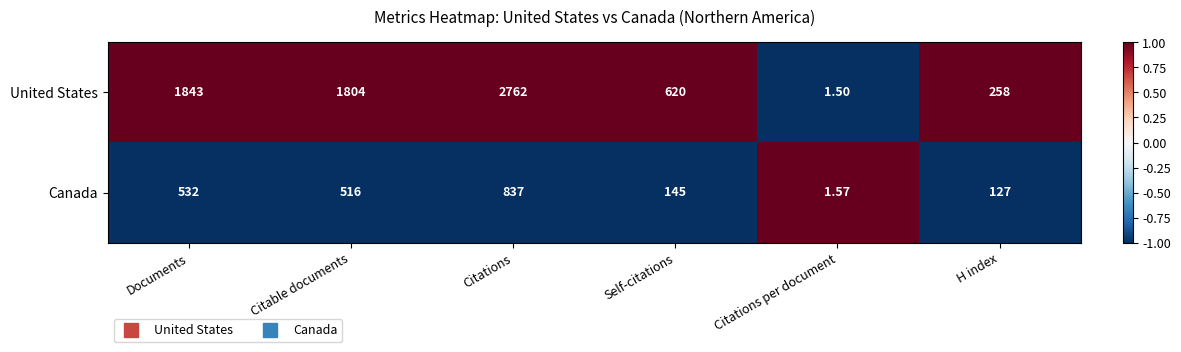

Which category has the lowest value across all series?

Citations per document